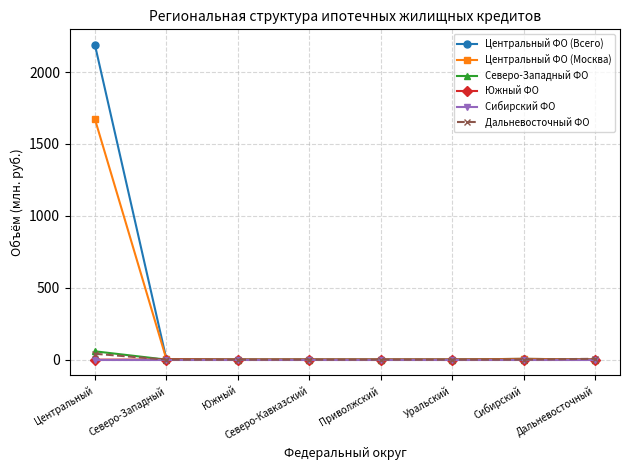

Which category has the highest value across all series?

Центральный